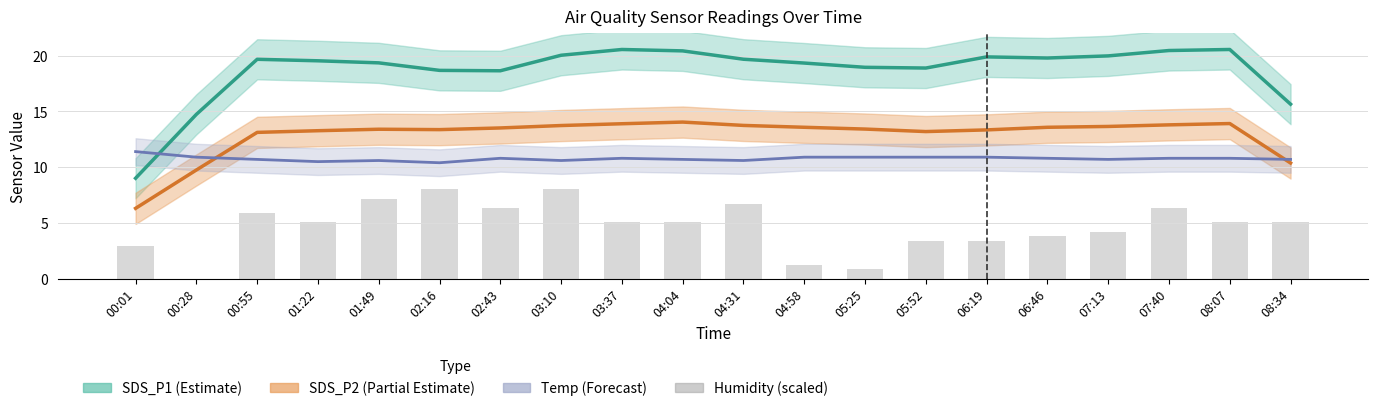

True or false: Humidity (scaled) has a value of 9.0 at 08:07.

False